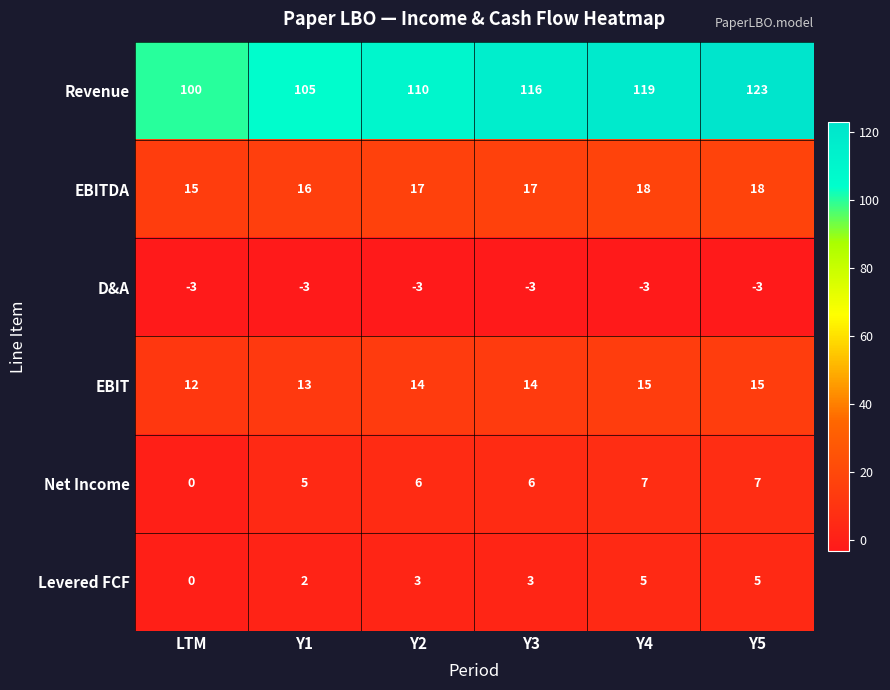

Count the number of data series in this chart.

6